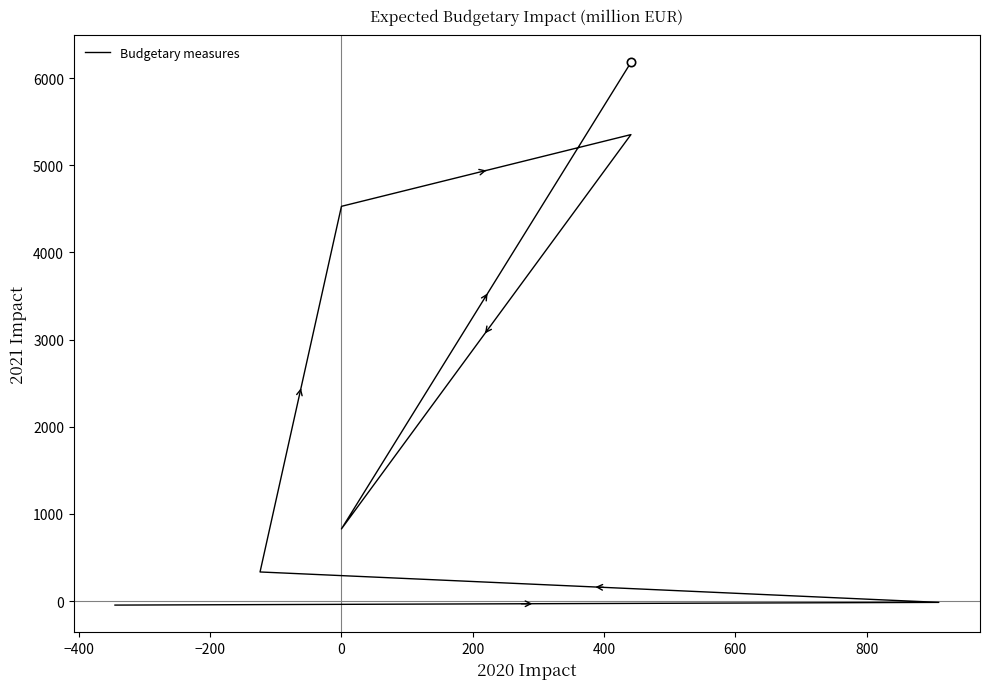

Reading left to right, transcribe all the data shown in this chart.

-46	-15	334	4529	5352	828	6180